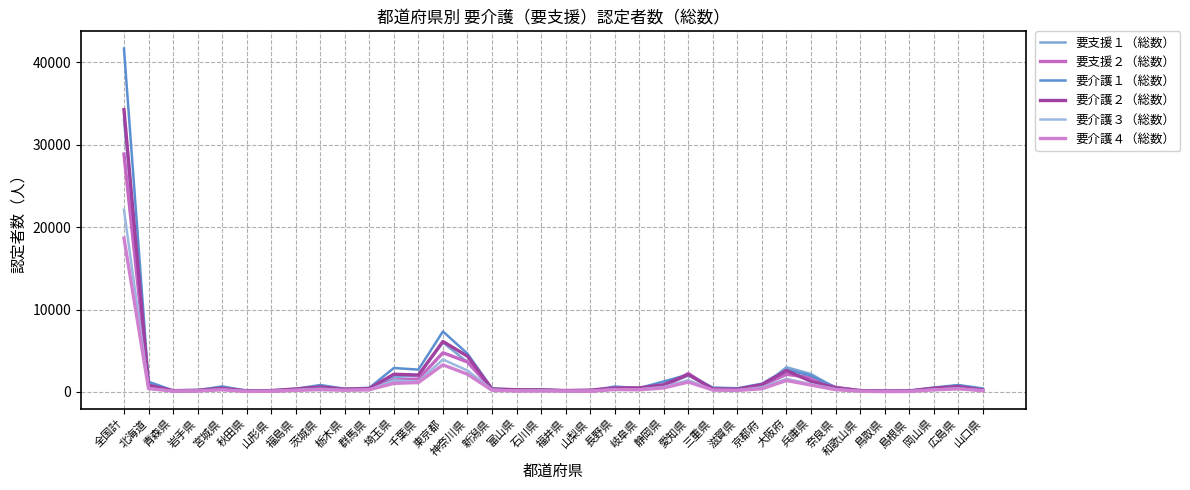

Which has a higher value, 福井県 or 兵庫県?

兵庫県